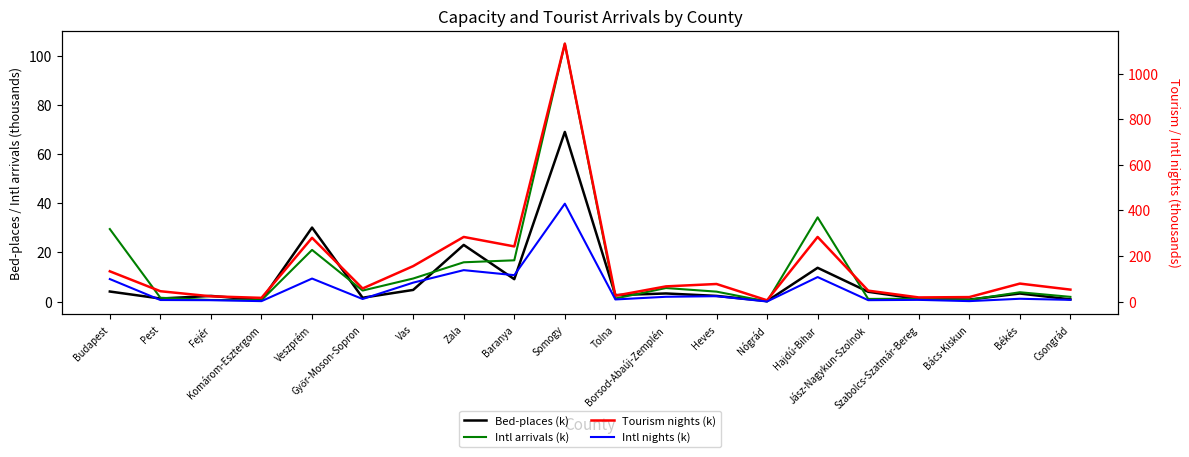

Rank the categories by Tourism nights (k) value from highest to lowest.

Somogy, Hajdú-Bihar, Zala, Veszprém, Baranya, Vas, Budapest, Békés, Heves, Borsod-Abaúj-Zemplén, Győr-Moson-Sopron, Csongrád, Jász-Nagykun-Szolnok, Pest, Tolna, Fejér, Bács-Kiskun, Szabolcs-Szatmár-Bereg, Komárom-Esztergom, Nógrád